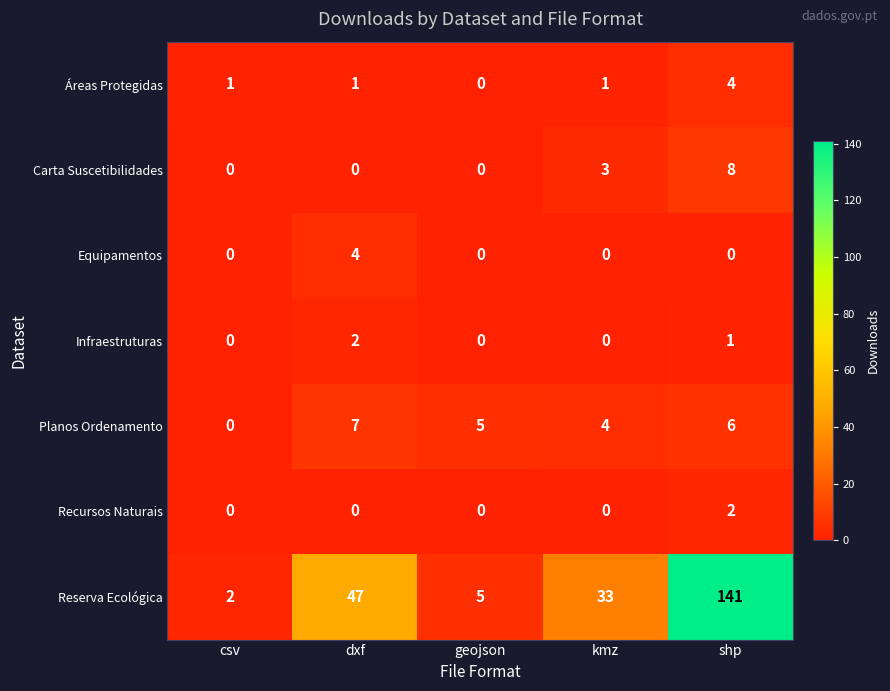

How many Carta Suscetibilidades values are between 0 and 3?

4